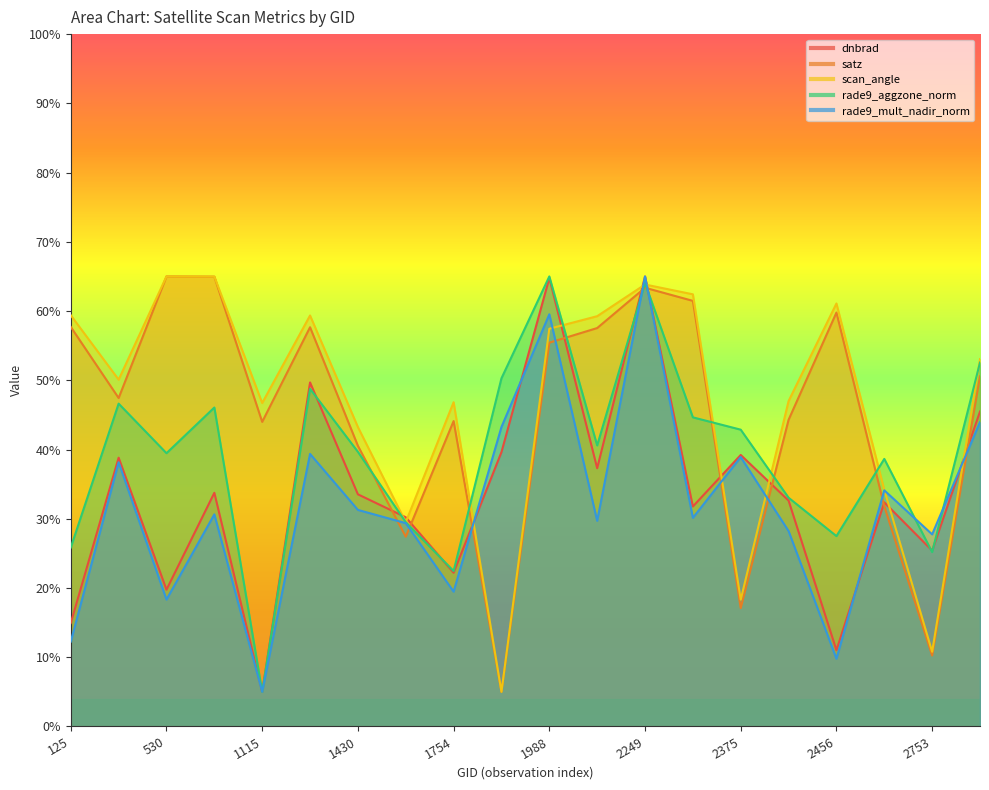

Reading left to right, extract all data points from this chart.

dnbrad: 125=14.9	377=38.8	530=19.8	102501=33.7	1115=5.0	1394=49.7	1430=33.5	1511=30.2	1754=22.2	1925=39.6	1988=64.8	2051=37.3	2249=65.0	2267=31.8	2375=39.2	2411=32.6	2456=11.0	2546=32.4	2753=25.4	2834=45.5
satz: 125=57.7	377=47.4	530=65.0	102501=65.0	1115=44.0	1394=57.7	1430=40.5	1511=27.4	1754=44.1	1925=5.0	1988=55.4	2051=57.5	2249=63.4	2267=61.5	2375=17.1	2411=44.3	2456=59.8	2546=31.8	2753=10.2	2834=50.6
scan_angle: 125=59.4	377=50.1	530=65.0	102501=65.0	1115=46.7	1394=59.4	1430=43.2	1511=29.5	1754=46.8	1925=5.0	1988=57.4	2051=59.3	2249=63.8	2267=62.4	2375=18.3	2411=47.0	2456=61.1	2546=34.2	2753=10.8	2834=53.1
rade9_aggzone_norm: 125=25.8	377=46.6	530=39.5	102501=46.1	1115=5.0	1394=48.8	1430=39.7	1511=29.5	1754=22.4	1925=50.3	1988=65.0	2051=40.6	2249=64.0	2267=44.6	2375=42.9	2411=33.0	2456=27.5	2546=38.6	2753=25.2	2834=52.6
rade9_mult_nadir_norm: 125=12.3	377=38.2	530=18.3	102501=30.6	1115=5.0	1394=39.4	1430=31.3	1511=29.4	1754=19.5	1925=43.3	1988=59.5	2051=29.7	2249=65.0	2267=30.1	2375=38.9	2411=28.2	2456=9.8	2546=34.1	2753=27.7	2834=44.0